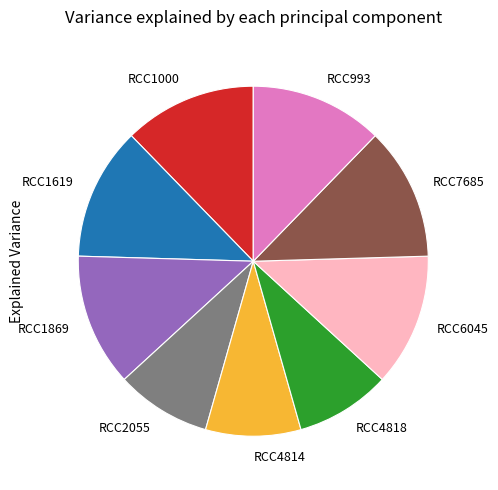

Does any single category account for the majority?

No